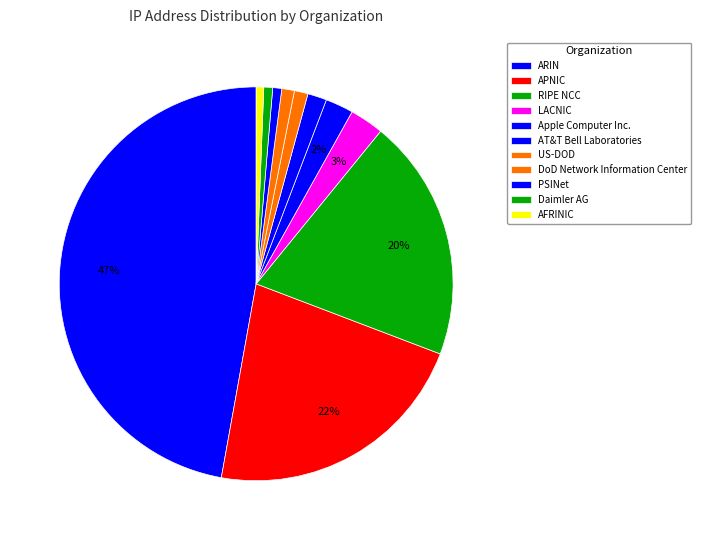

True or false: Apple Computer Inc. accounts for 2% of the total.

True